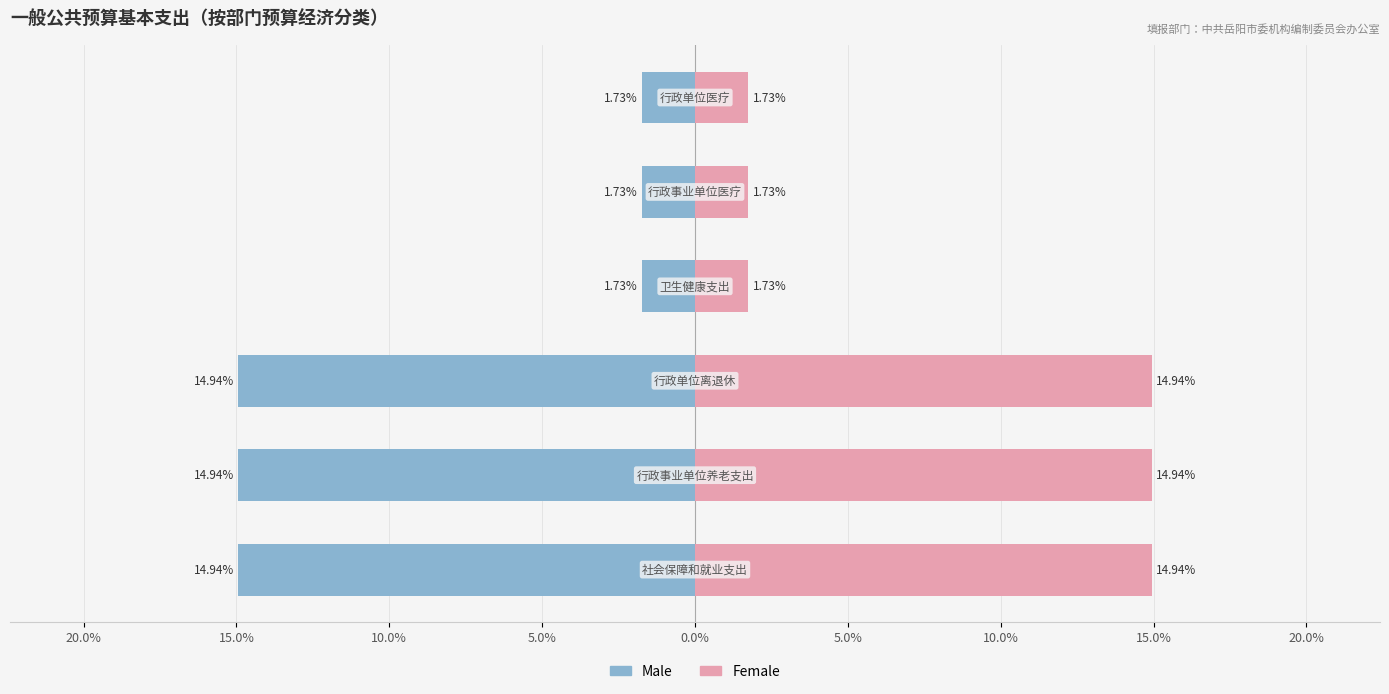

What is the maximum value for Female?

14.9